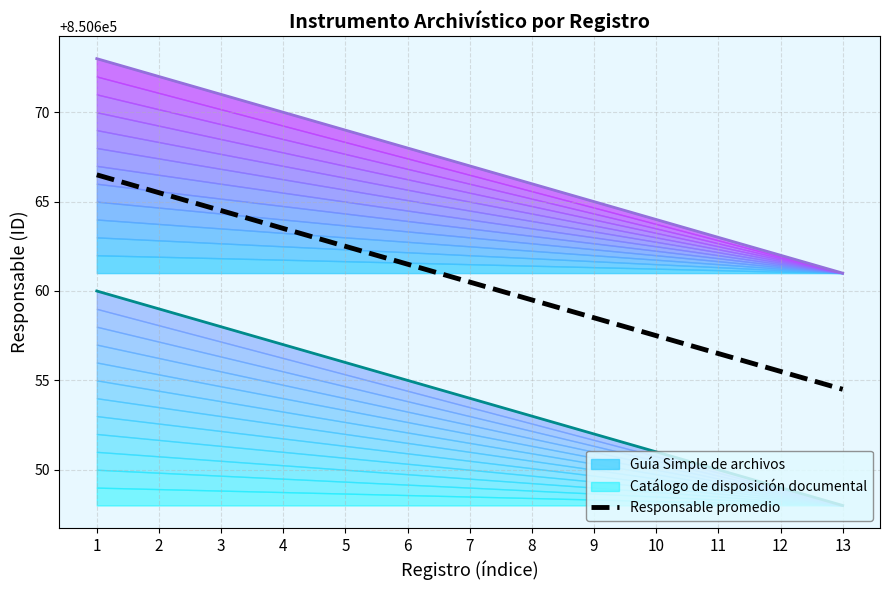

At which label does the data first exceed 850660?

1